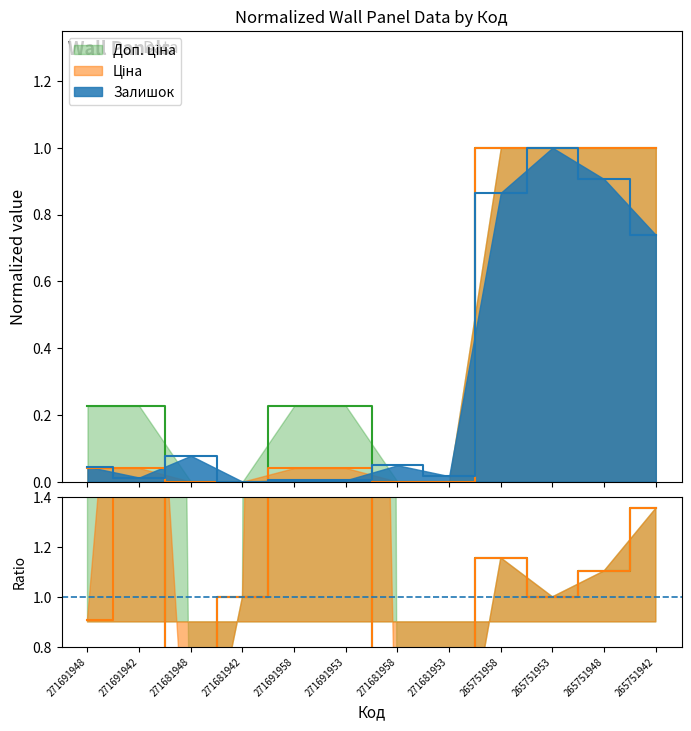

What is the label of the 3rd point from the left?

271681948